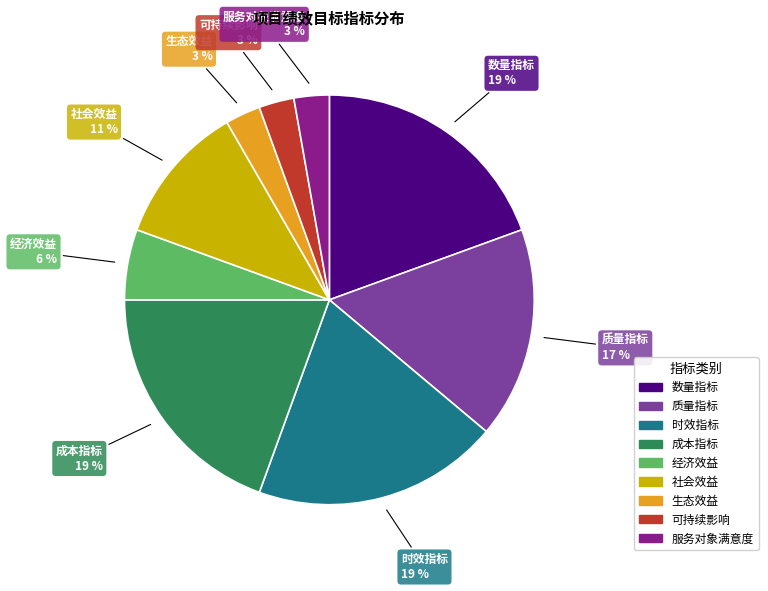

Does 社会效益 represent more than half of the total?

No